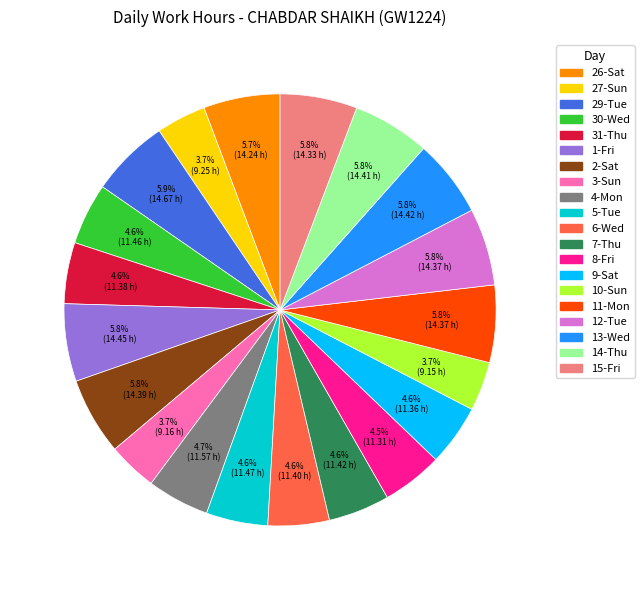

To the nearest percent, what portion does 15-Fri represent?

6%